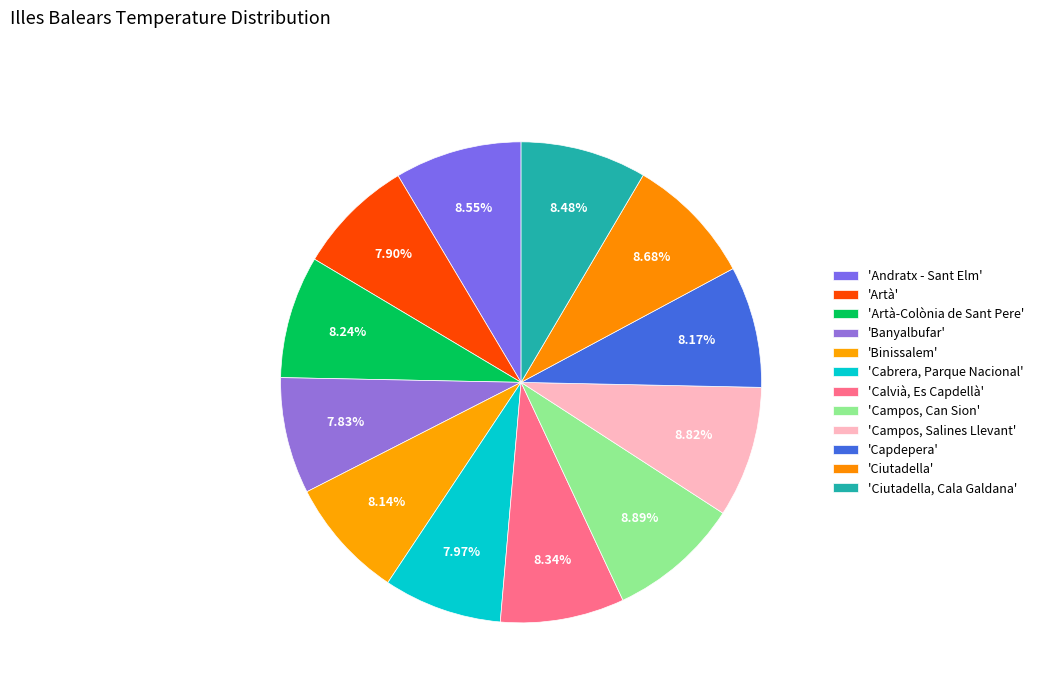

Count the number of slices in the pie.

12